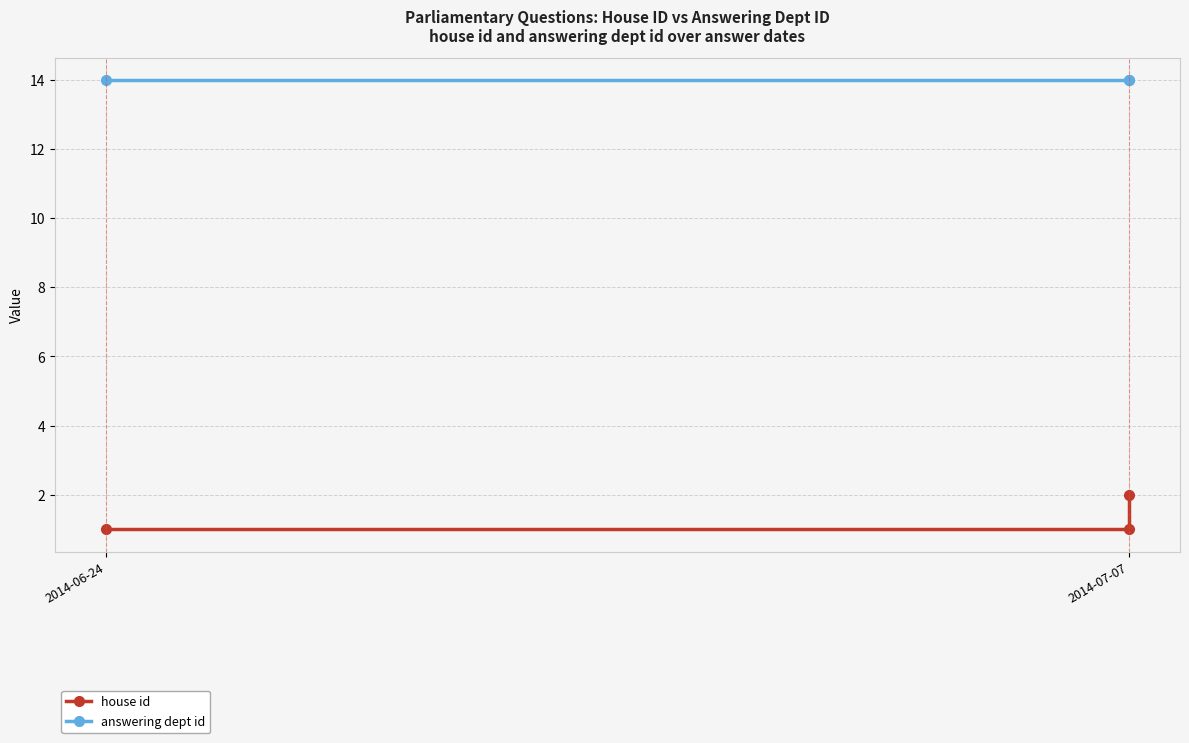

Reading right to left, what are all the values shown in this chart?

house id: 2	1	1
answering dept id: 14	14	14